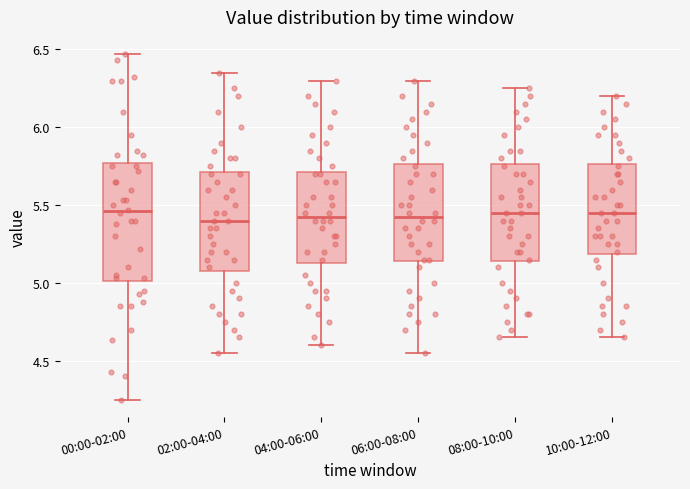

Reading left to right, transcribe this box plot: for each box, give where its median line is, the range the box spans, and where its two whiskers end, as read against the y-axis. The values are not printed on the chart, so give them approximately, as read against the axis.

00:00-02:00: median 5.45, box 5.00 to 5.75, whiskers 4.25 to 6.45
02:00-04:00: median 5.40, box 5.10 to 5.70, whiskers 4.55 to 6.35
04:00-06:00: median 5.45, box 5.15 to 5.70, whiskers 4.60 to 6.30
06:00-08:00: median 5.45, box 5.15 to 5.75, whiskers 4.55 to 6.30
08:00-10:00: median 5.45, box 5.15 to 5.75, whiskers 4.65 to 6.25
10:00-12:00: median 5.45, box 5.20 to 5.75, whiskers 4.65 to 6.20